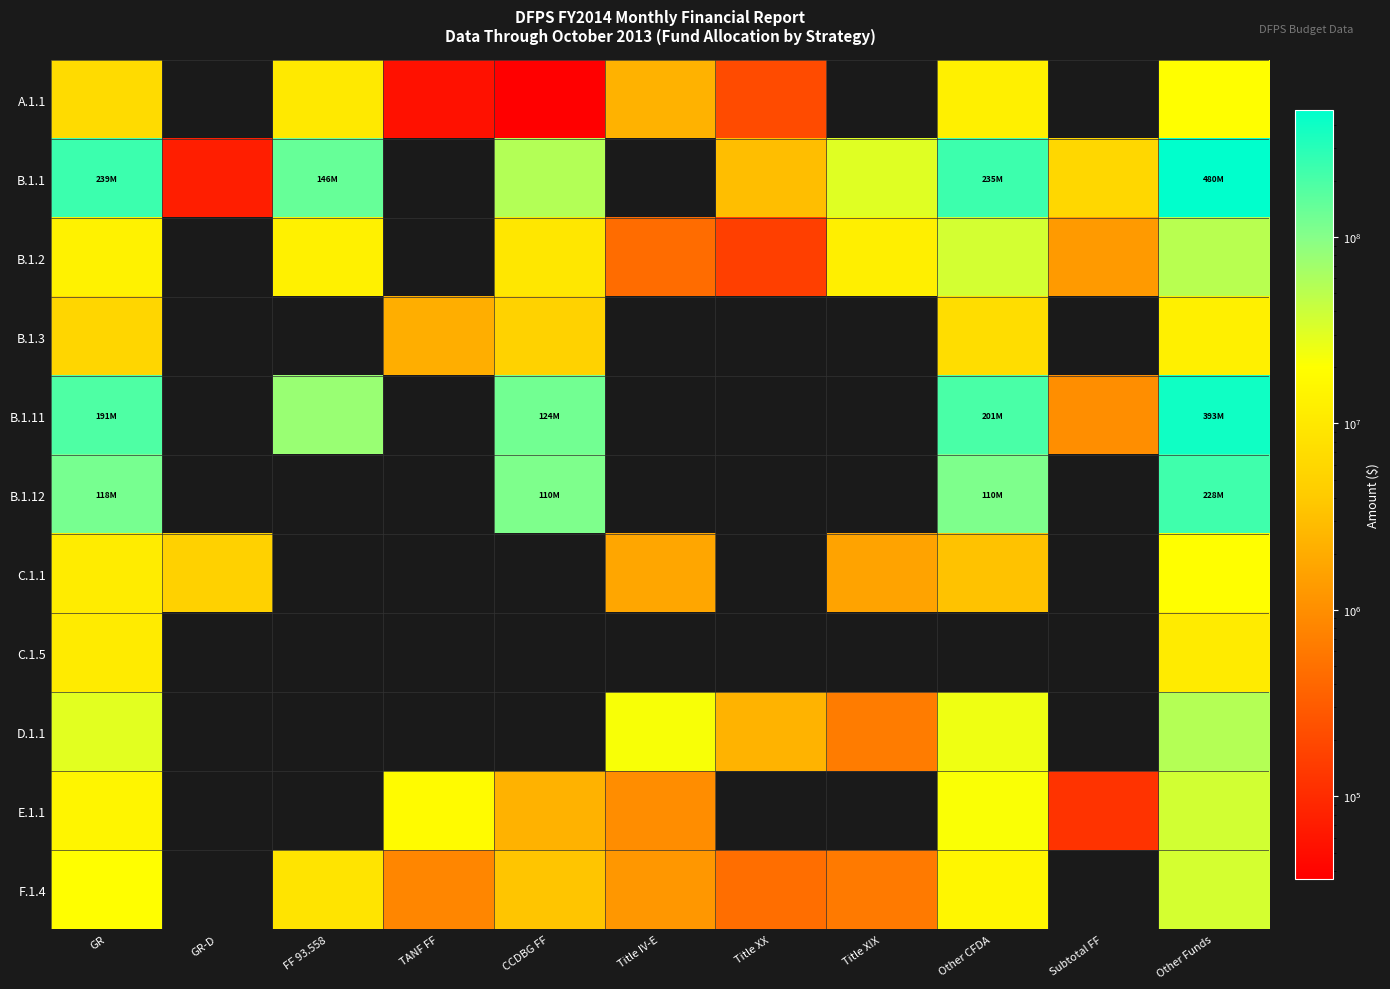

Which series has the widest spread of values?

B.1.1